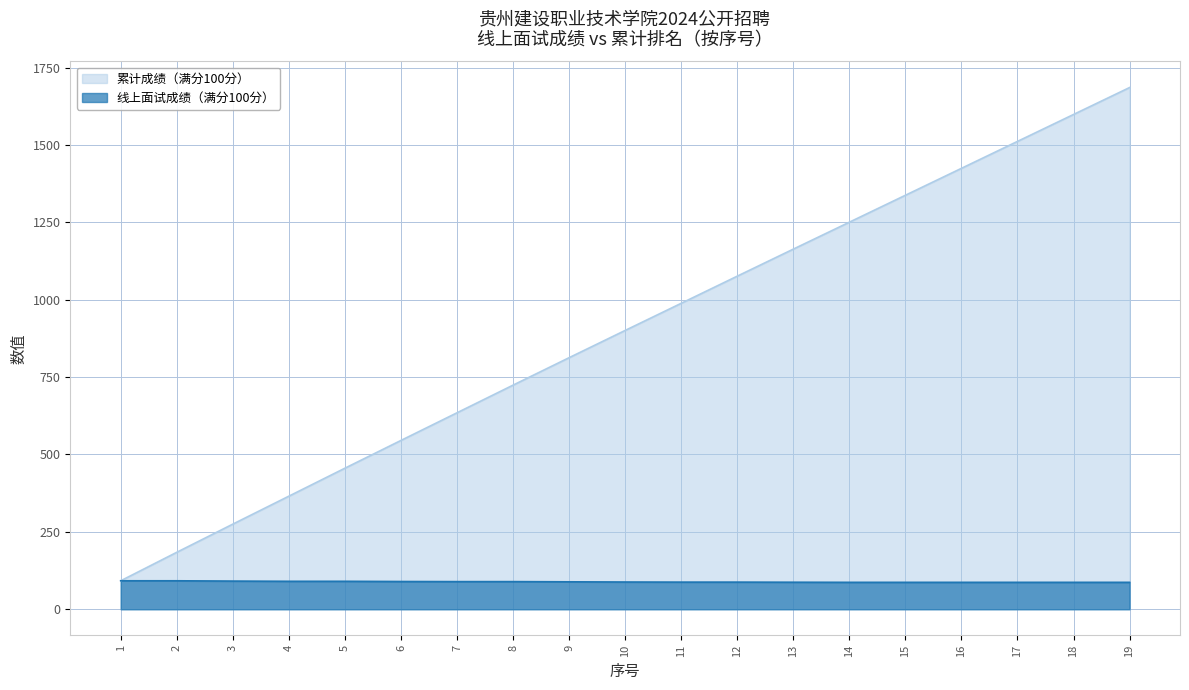

Which series changed the most between 9 and 12?

累计成绩（满分100分）